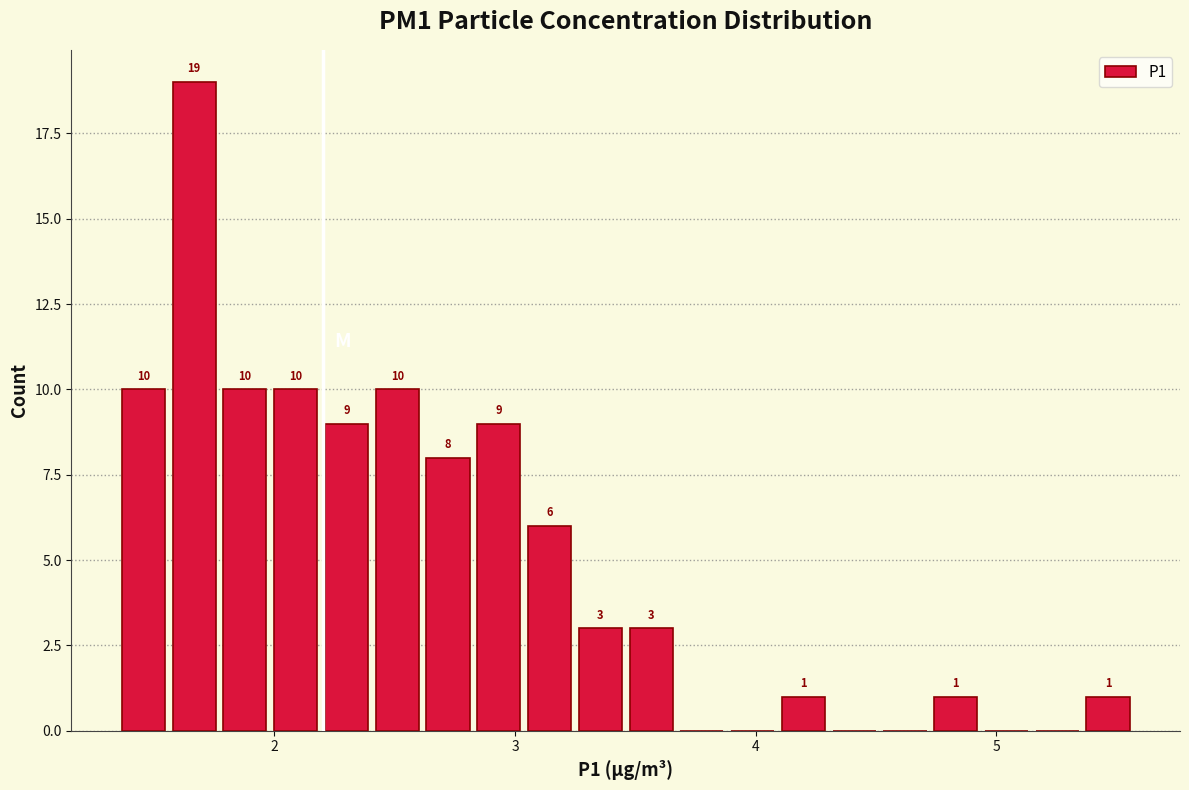

Around what value on the x-axis is the tallest bar? Give the approximate position of its centre, as read against the axis.

1.7